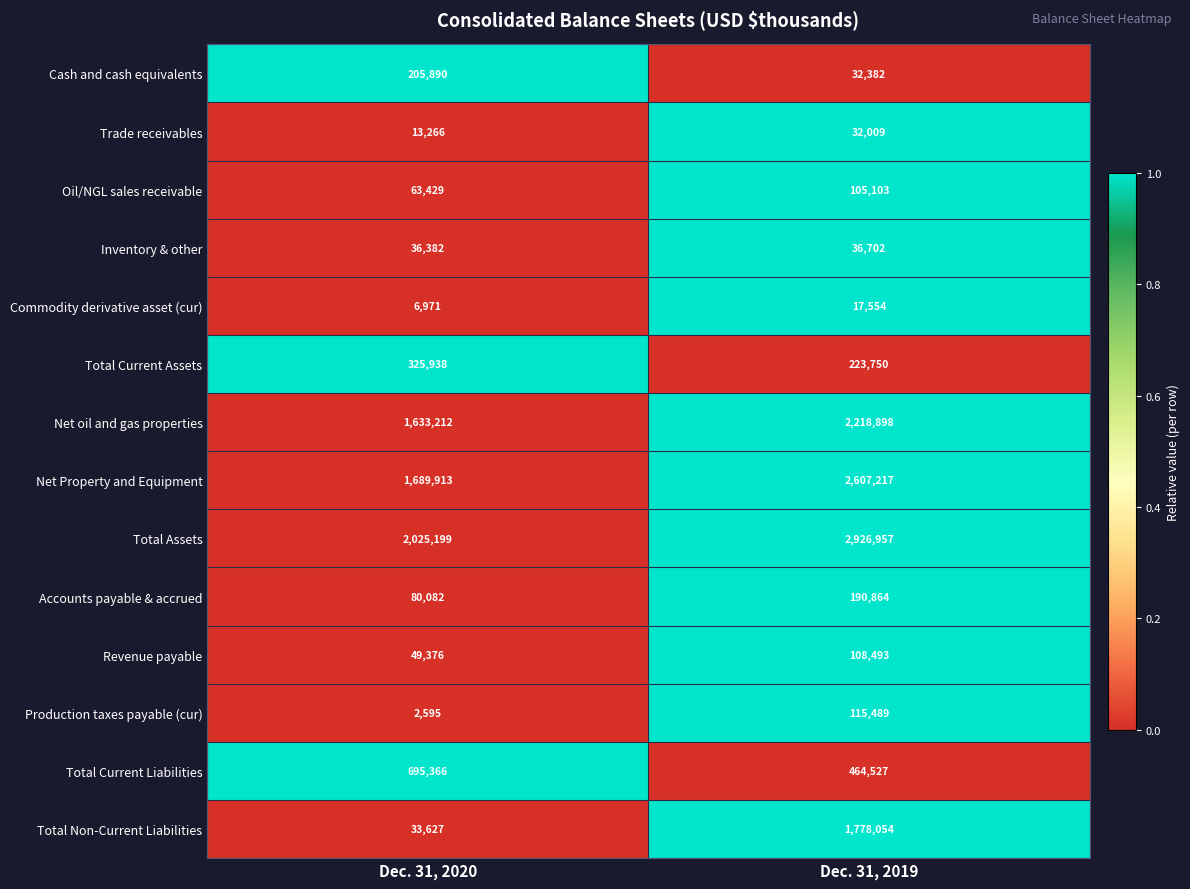

What value does the Total Current Liabilities series have at Dec. 31, 2019?

464527